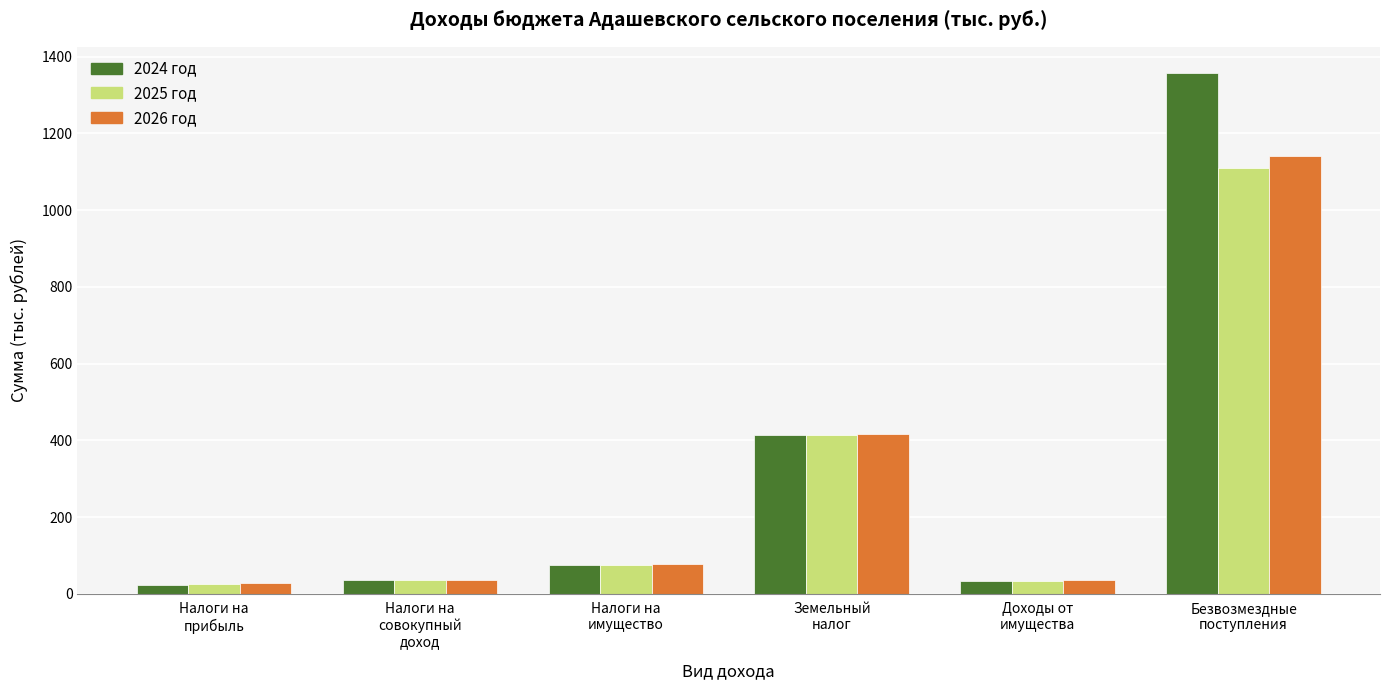

What is the sum of all 2026 год values?

1736.2